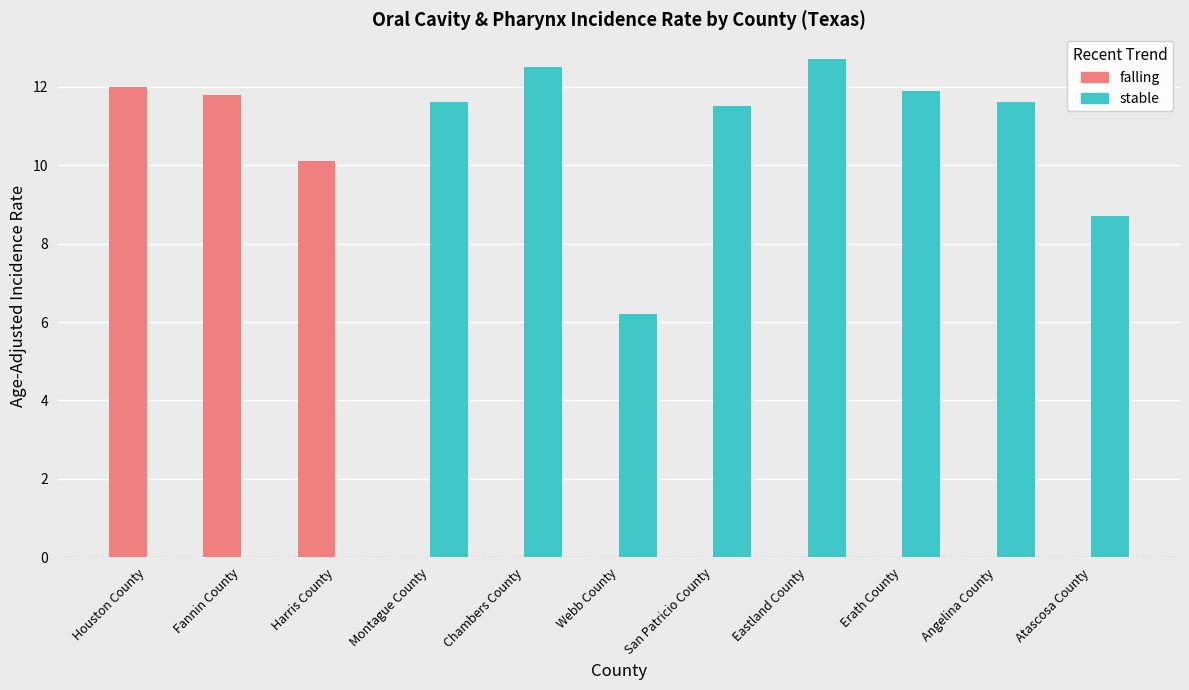

True or false: stable has a value of 12.7 at Eastland County.

True